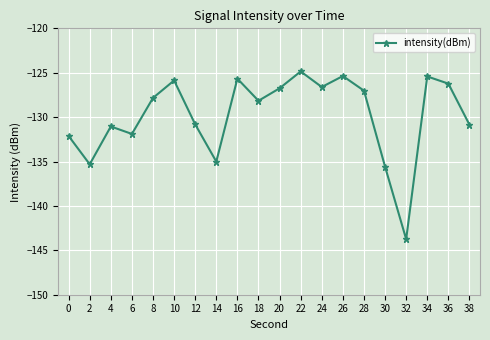

Does the chart have visible grid lines?

Yes